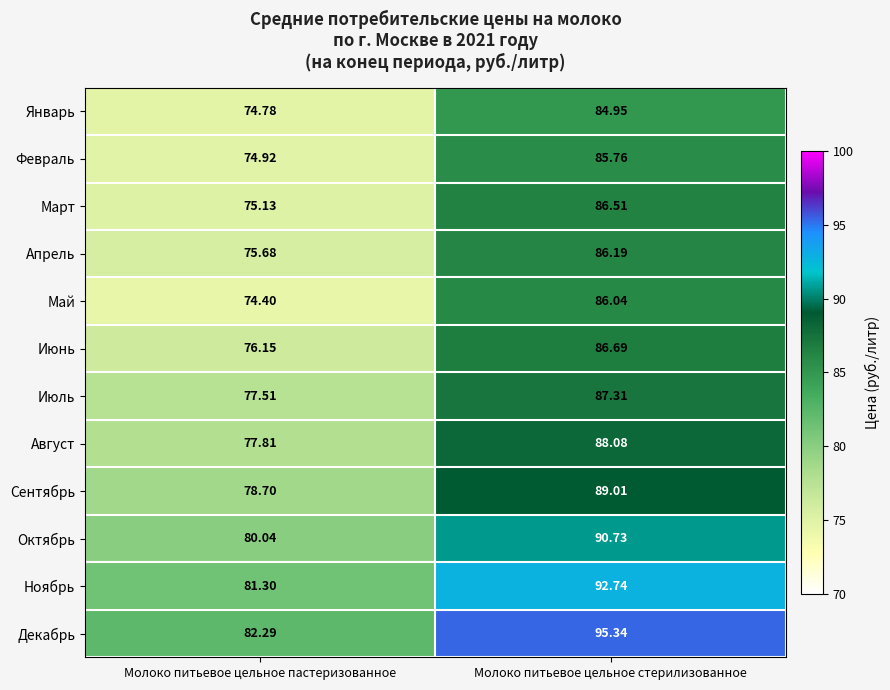

What is the spread (max minus min) of values at Молоко питьевое цельное пастеризованное?

7.9